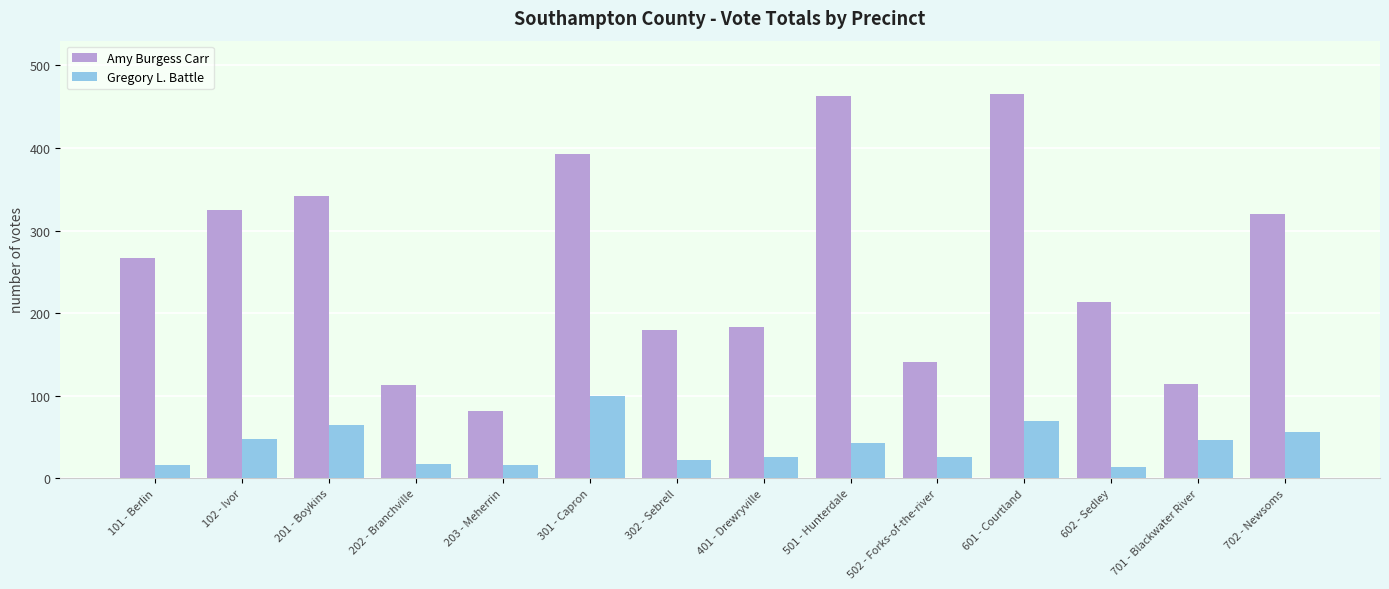

At how many categories does at least one series exceed 157?

10